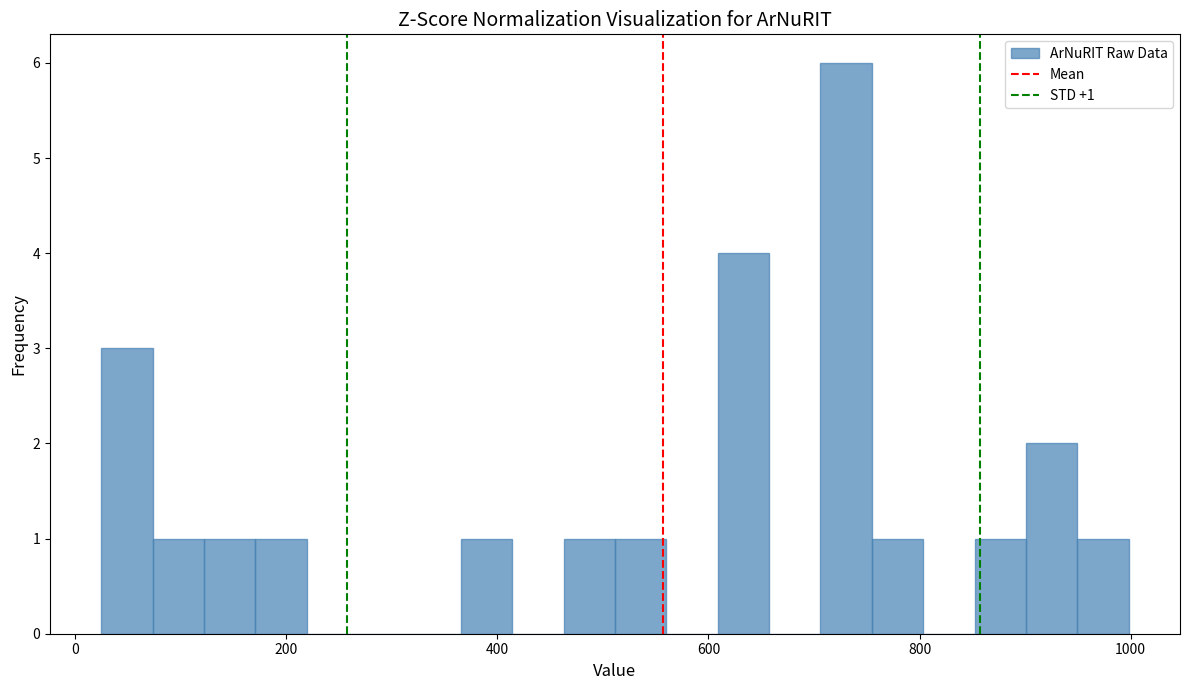

Read against the x-axis, roughly where is the centre of the tallest bar?

740